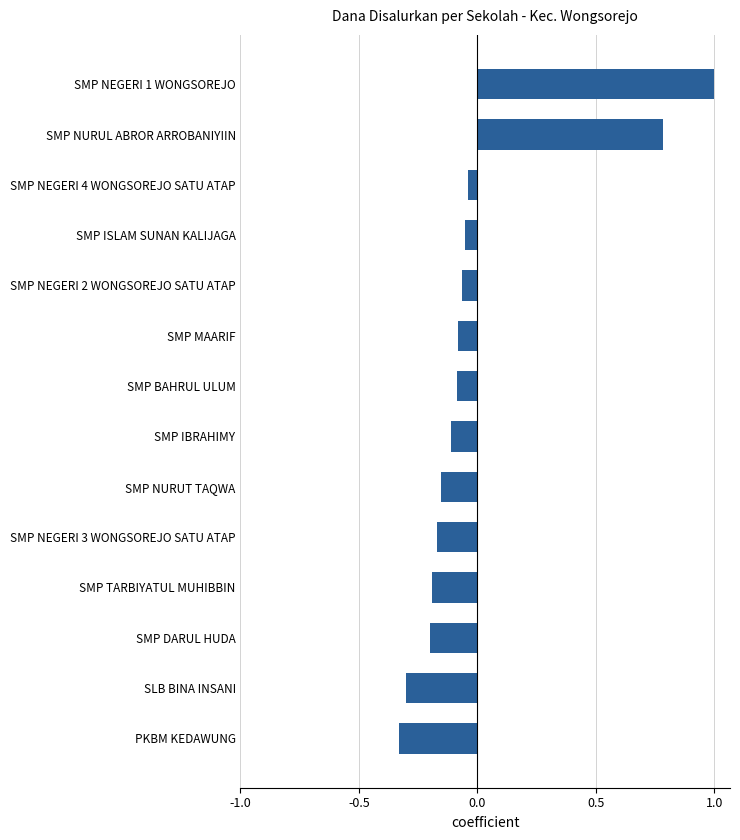

Does the chart contain any negative values?

Yes